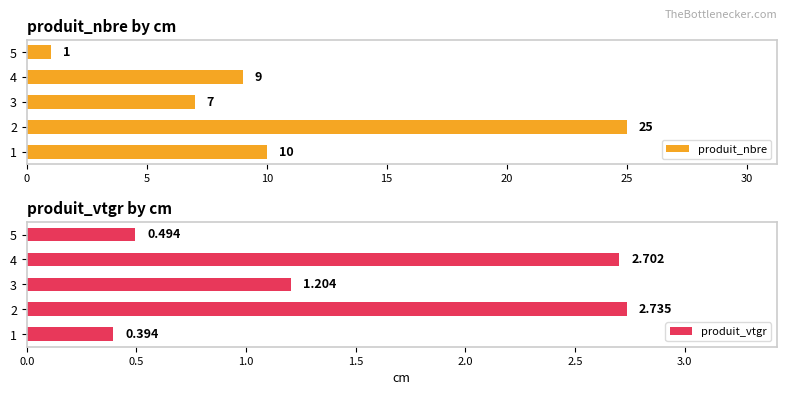

What is the maximum value for produit_vtgr?

2.7